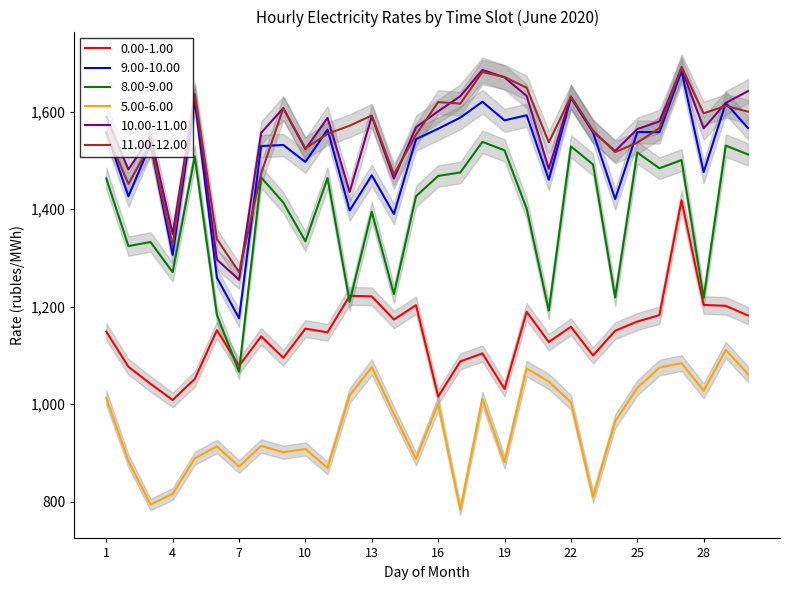

At which category does 5.00-6.00 reach its first local valley?

3